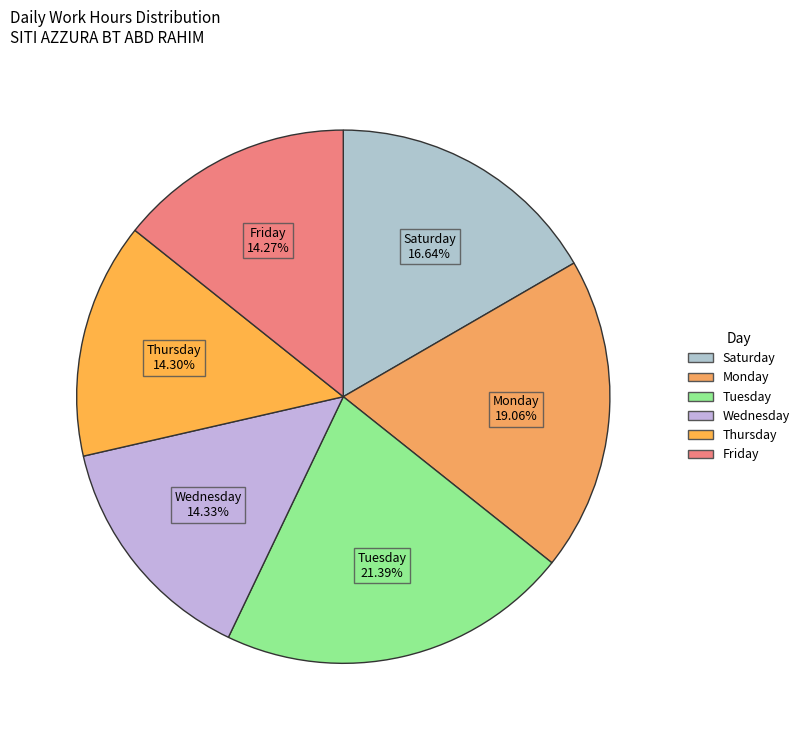

Is the sum of Friday and Tuesday greater than half?

No